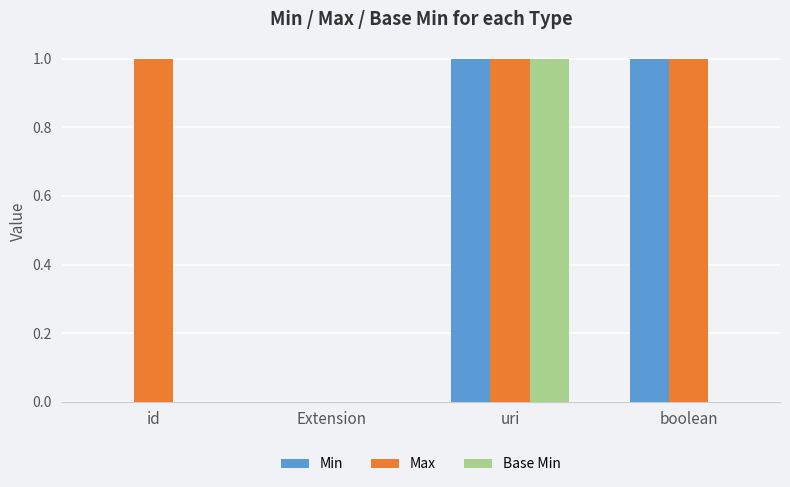

What is the sum of the Min values at id and uri?

1